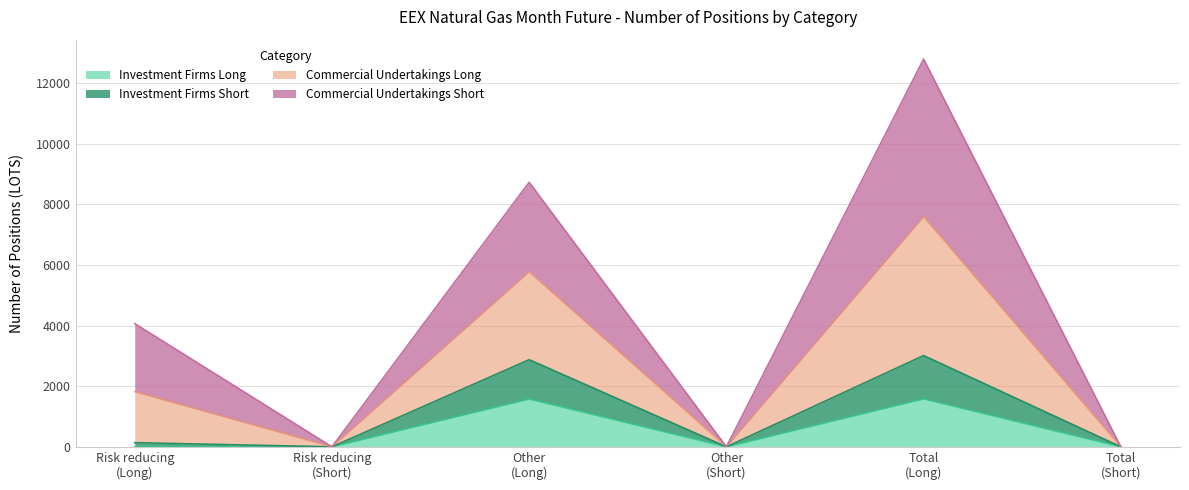

True or false: Investment Firms Short and Investment Firms Long intersect in this chart.

False